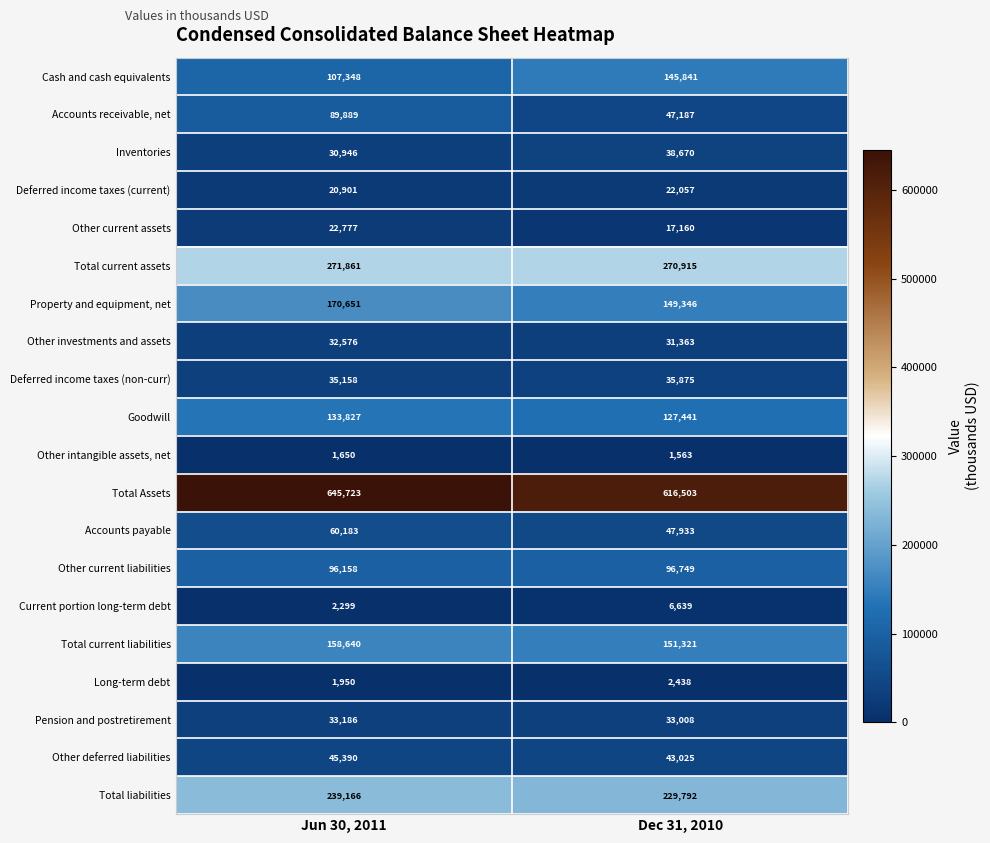

What is the sum of the Deferred income taxes (non-curr) values at Jun 30, 2011 and Dec 31, 2010?

71033